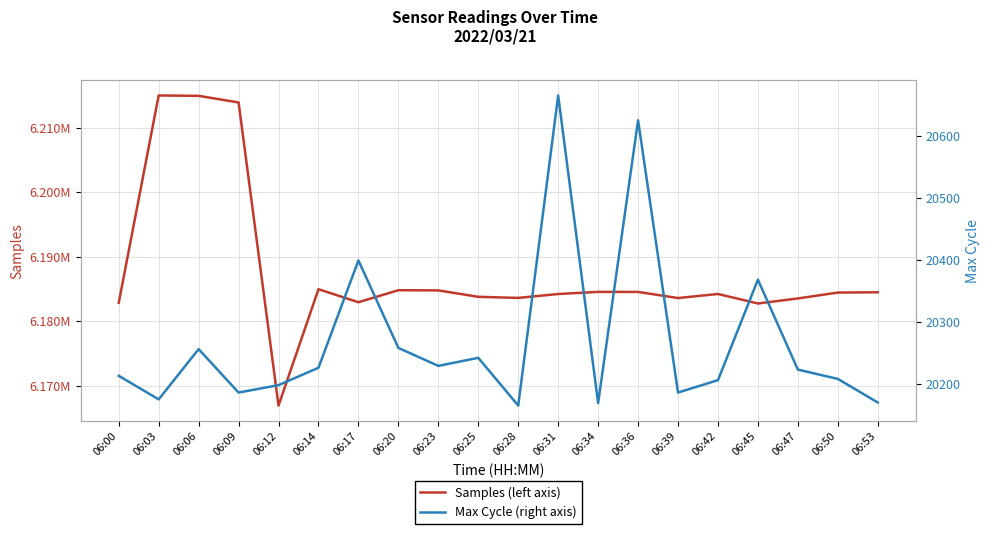

What is the total value across all series at 06:20?

6205050